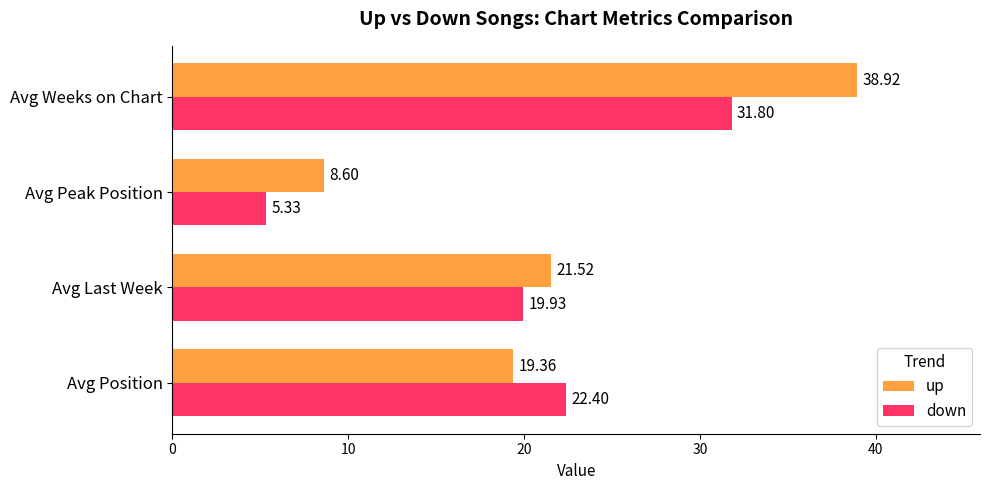

At which label does down reach its peak?

Avg Weeks on Chart